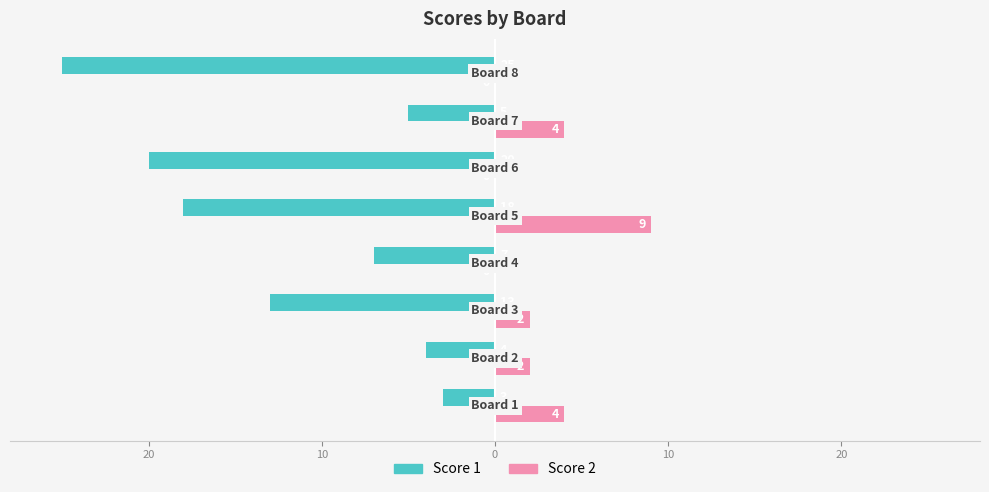

What are all the series names shown in the legend?

Score 1, Score 2